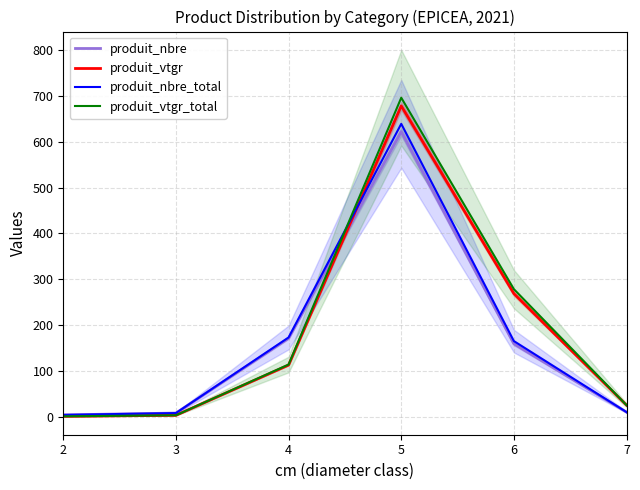

At how many categories does at least one series exceed 428?

1